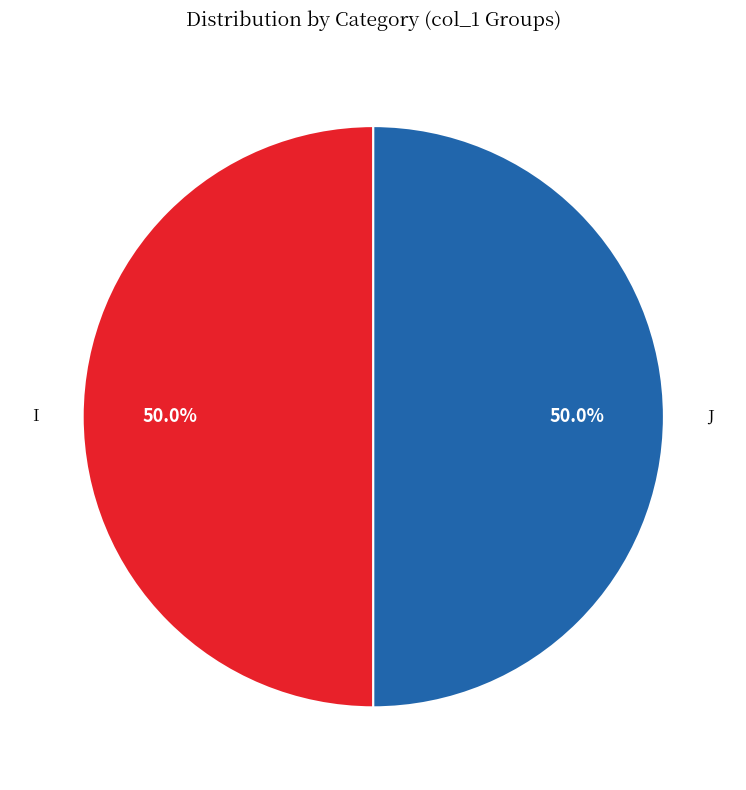

Approximately how many times larger is the value at J compared to I?

1.0